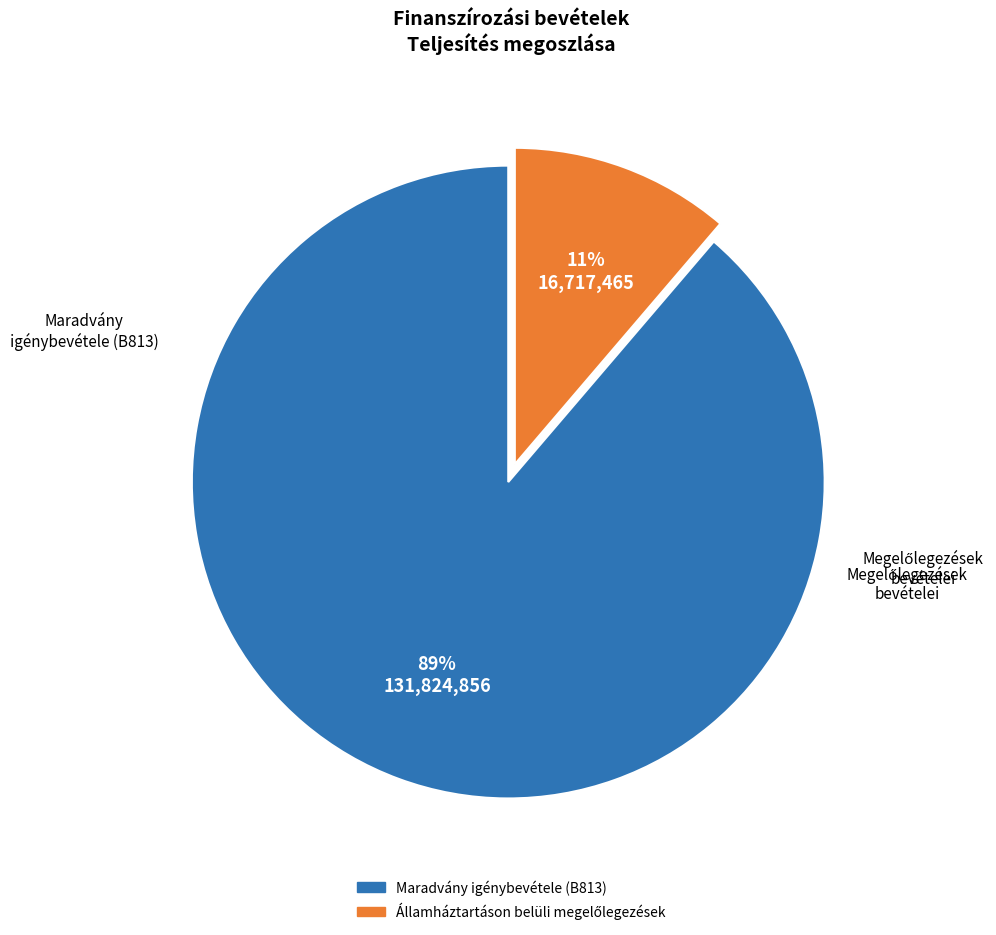

Which category accounts for the majority?

Maradvány igénybevétele (B813)